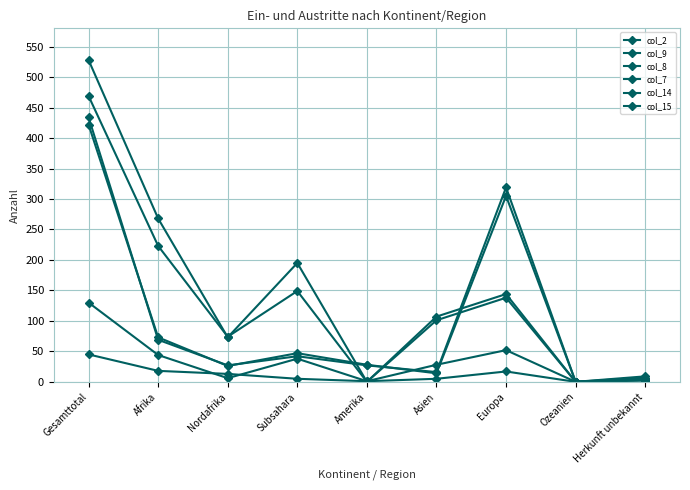

How many distinct data groups are displayed?

6